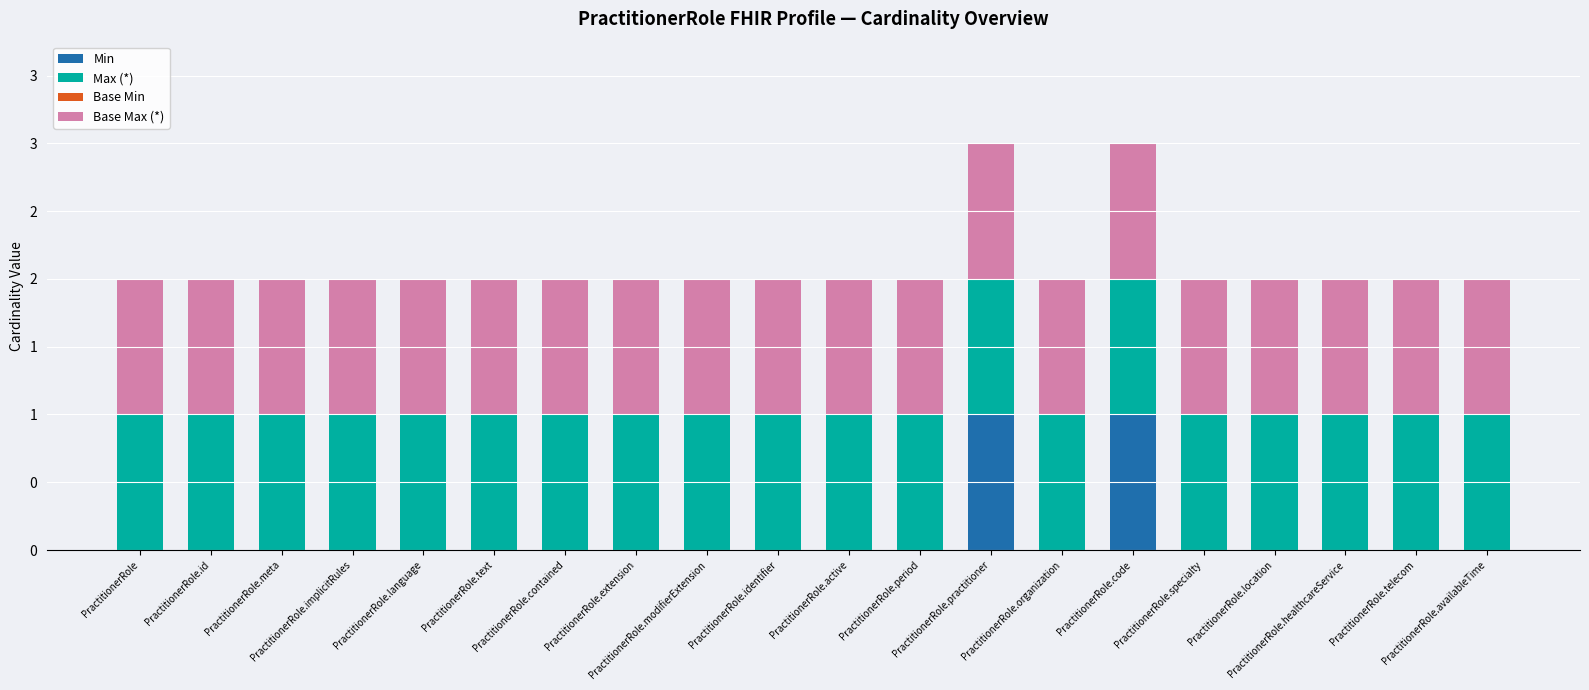

Are the bars grouped side by side (vs. stacked)?

No